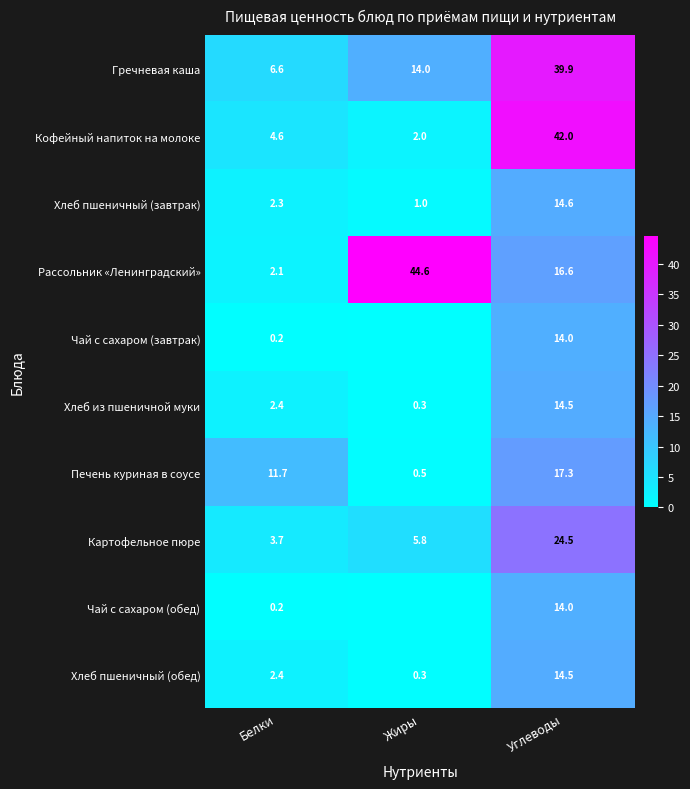

Which series changed the most between Белки and Углеводы?

Кофейный напиток на молоке